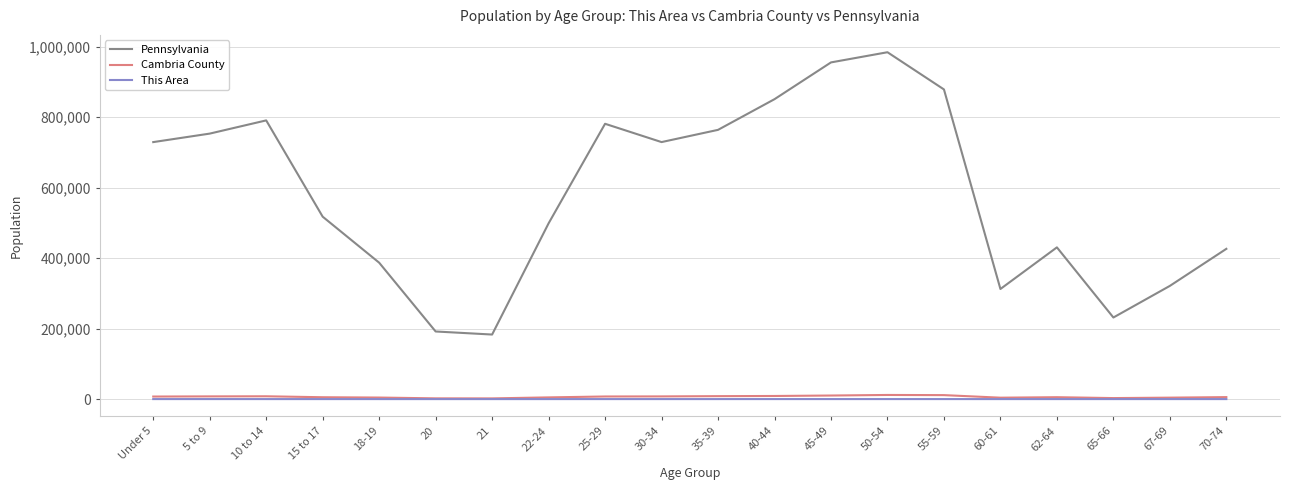

Which category has the highest value across all series?

50-54